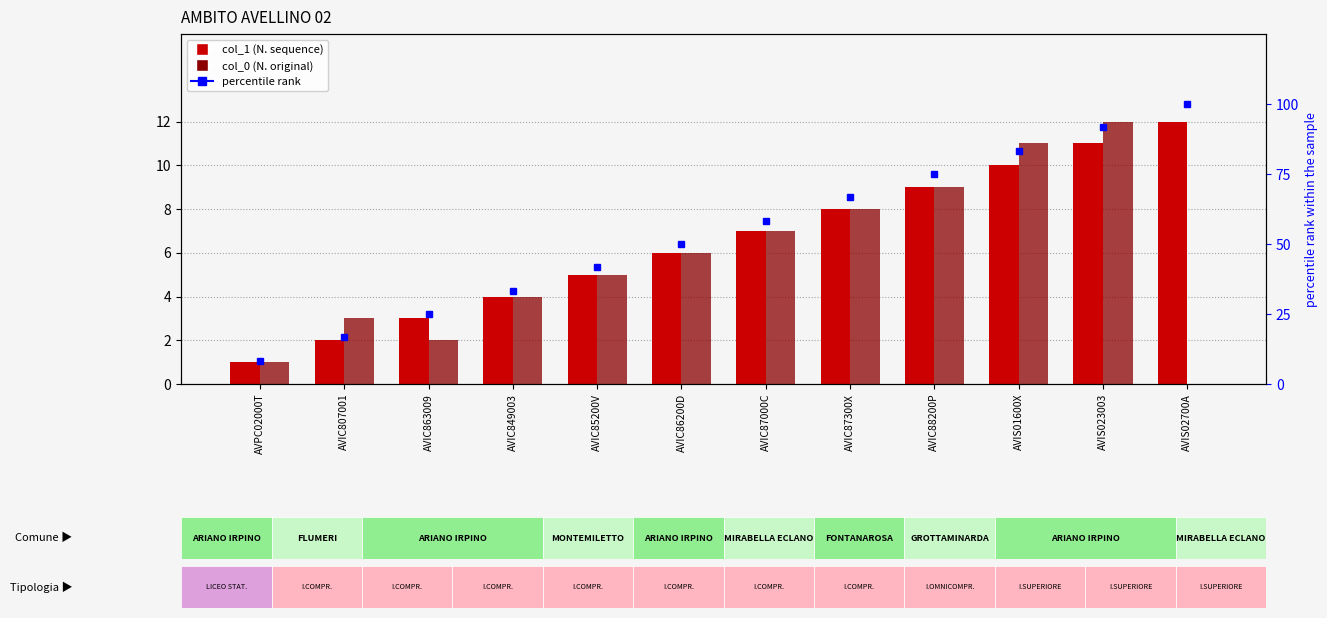

Count the number of data series in this chart.

3